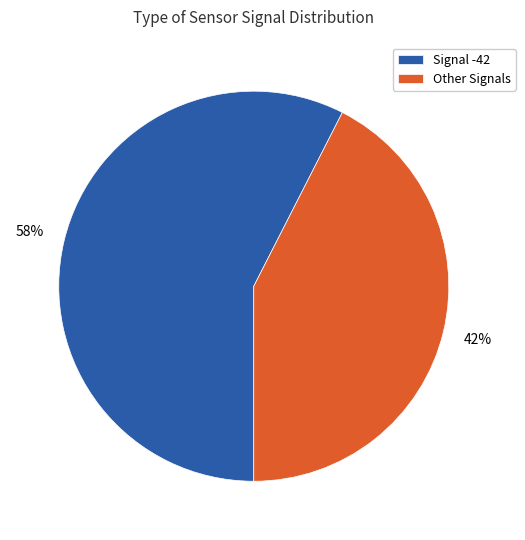

True or false: Signal -42 accounts for 58% of the total.

True